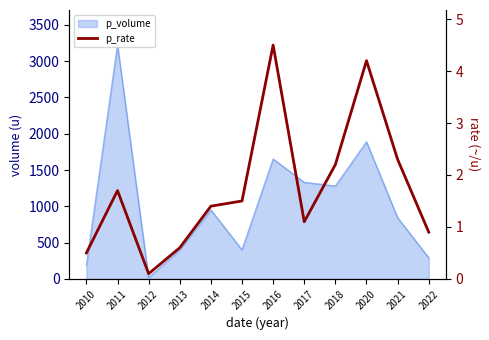

True or false: there are more than 0 points higher than both neighbors.

True